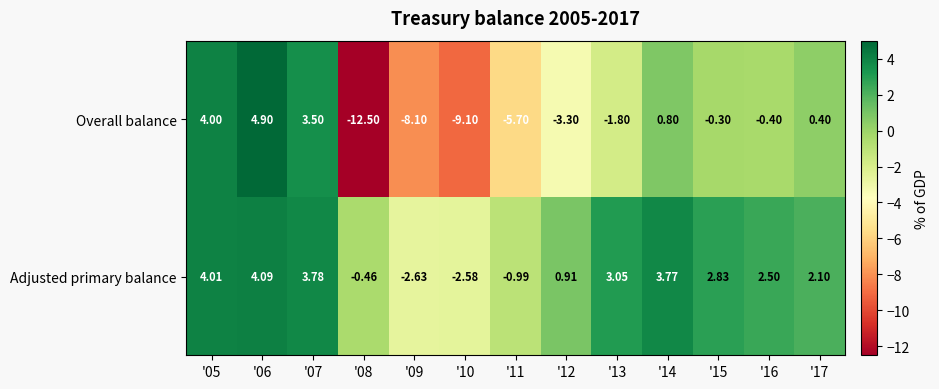

List the series in order of their overall mean, lowest first.

Overall balance, Adjusted primary balance